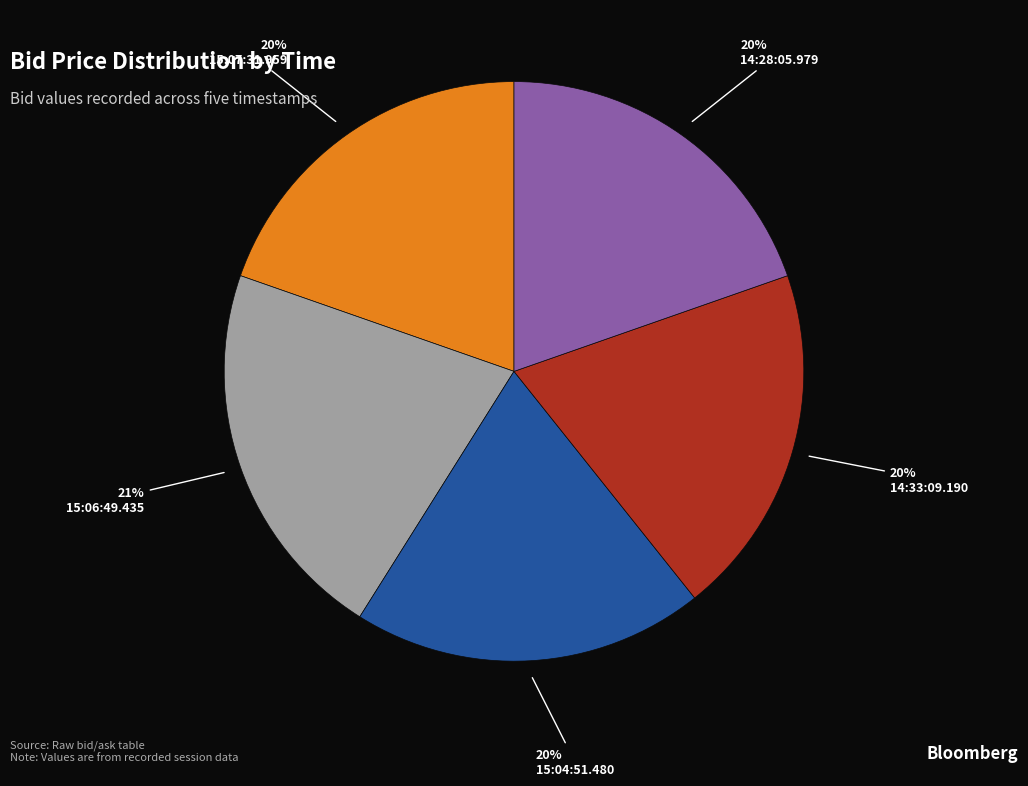

Count the number of slices in the pie.

5